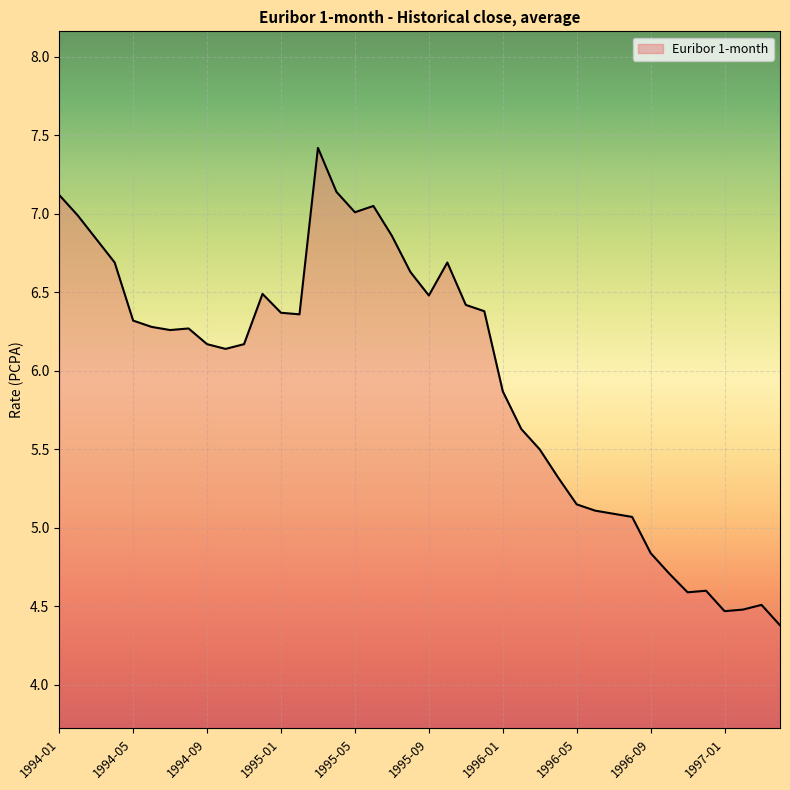

What is the difference between the maximum and minimum values?

3.0